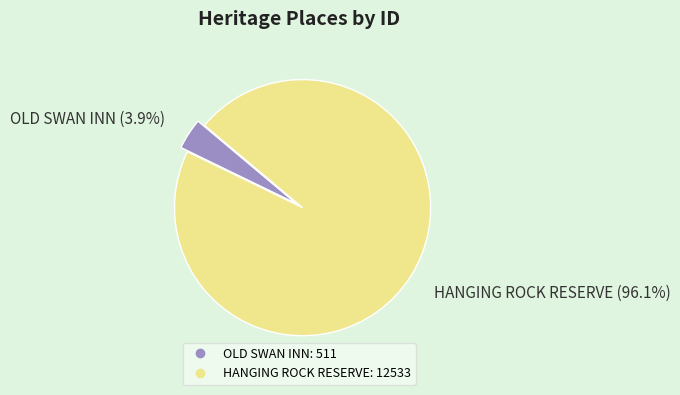

Does any single category account for the majority?

Yes